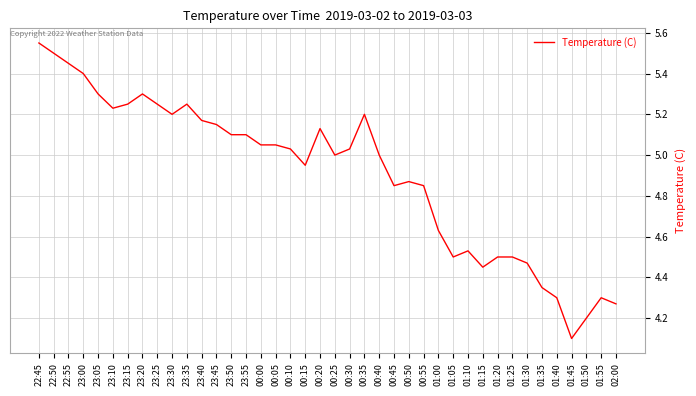

What is the smallest value displayed?

4.1